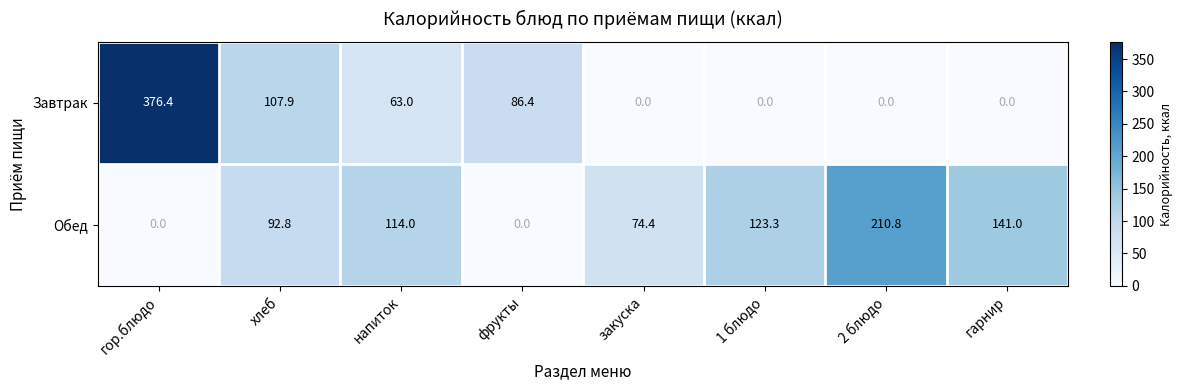

The value of Обед at гор.блюдо is 0.0. True or false?

True